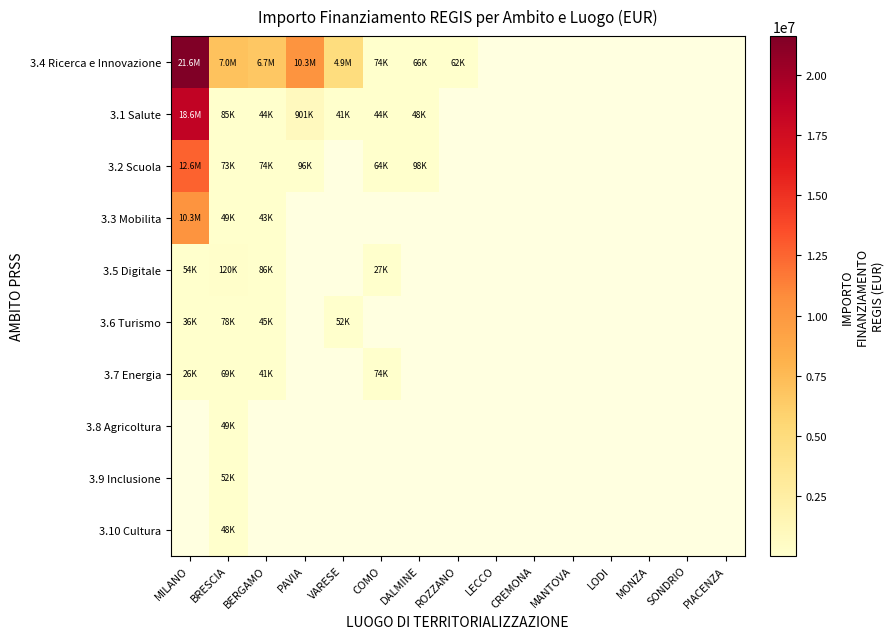

Is the value of 3.7 Energia at COMO greater than the value of 3.3 Mobilita at PAVIA?

No